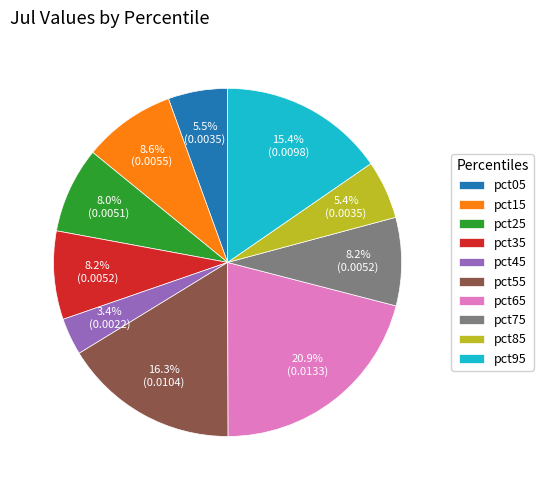

To the nearest percent, what is the difference between the pct65 and pct95 slice percentages?

6%